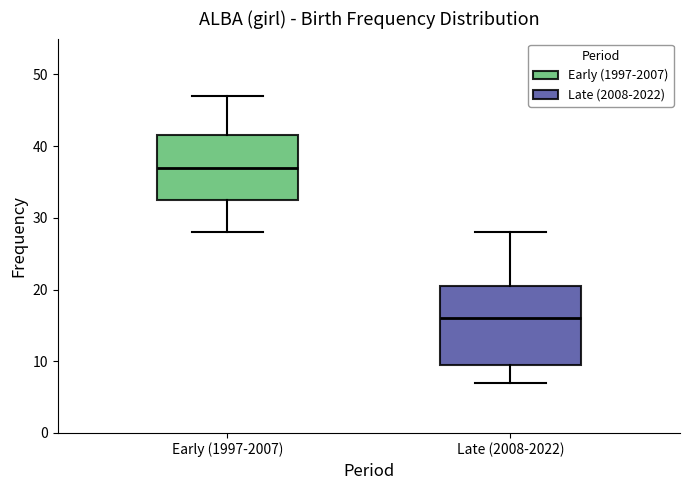

Where is the lower edge of the box for Late (2008-2022) on the y-axis? The values are not printed on the chart, so give them approximately, as read against the axis.

10